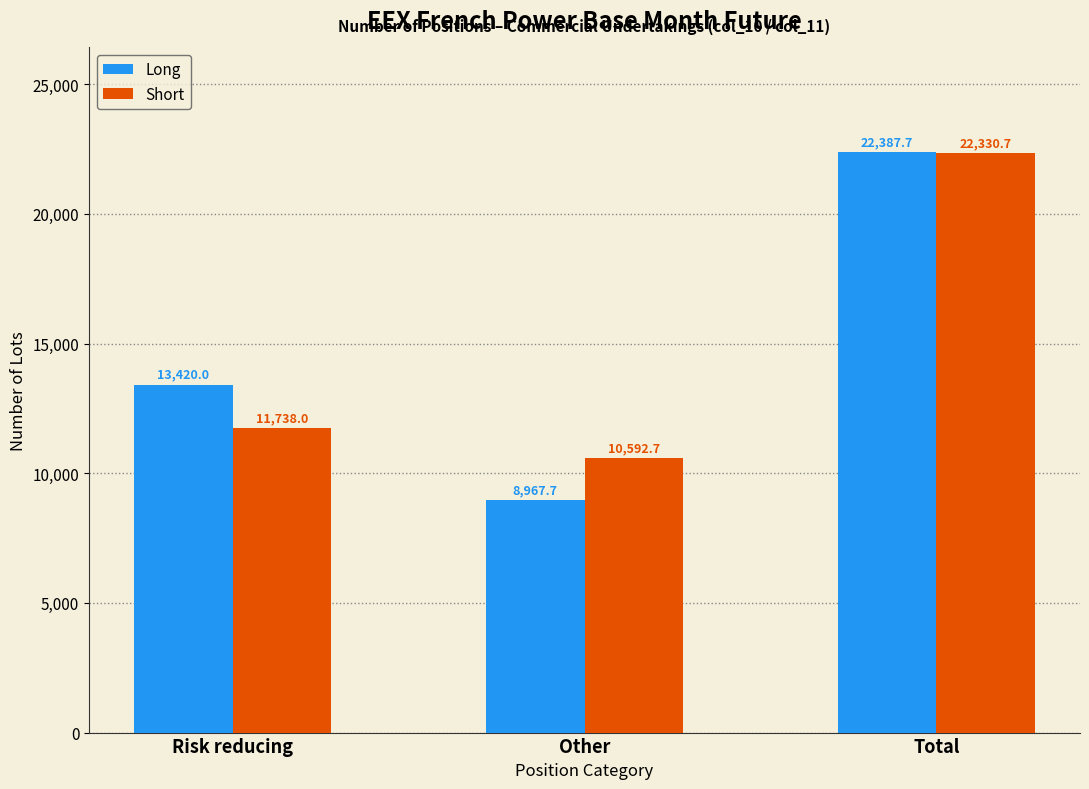

Reading right to left, list all the values displayed in this chart.

Long: 22387.7	8967.7	13420.0
Short: 22330.7	10592.7	11738.0